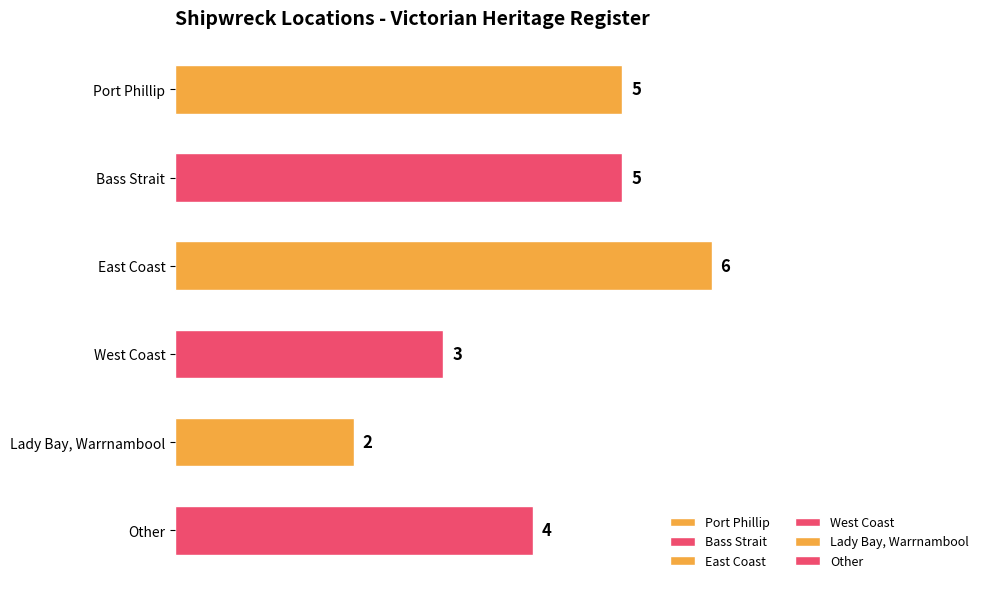

List the labels in order of value, largest first.

East Coast, Port Phillip, Bass Strait, Other, West Coast, Lady Bay, Warrnambool